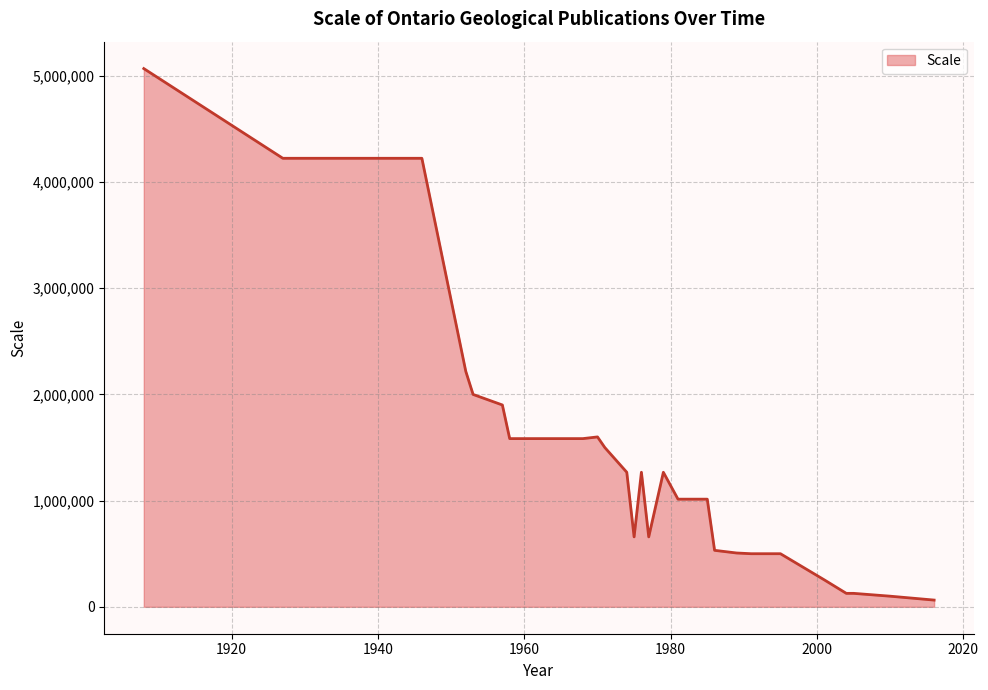

True or false: the data has more than 1 interior local peaks.

True